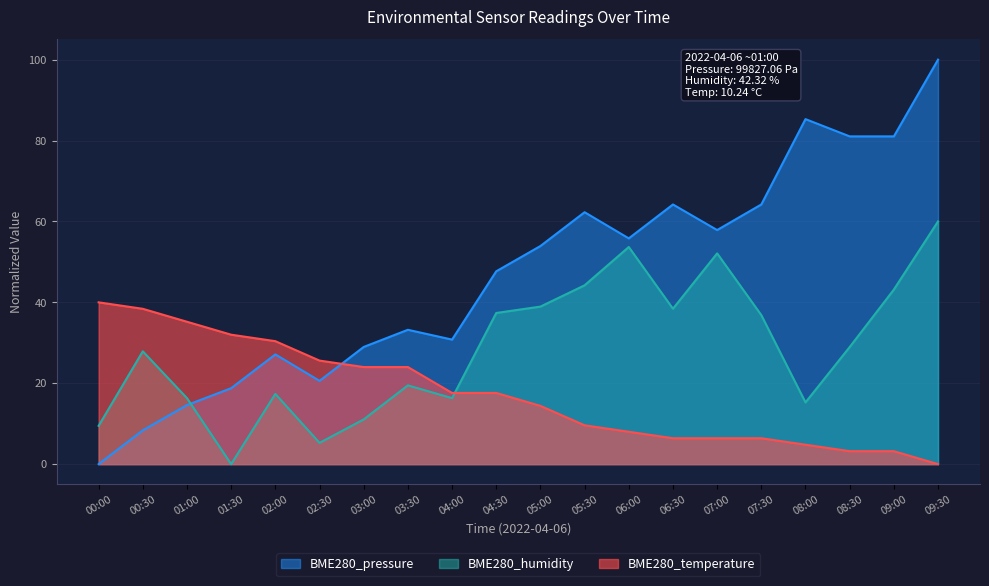

At which category is the sum across all series the highest?

09:30